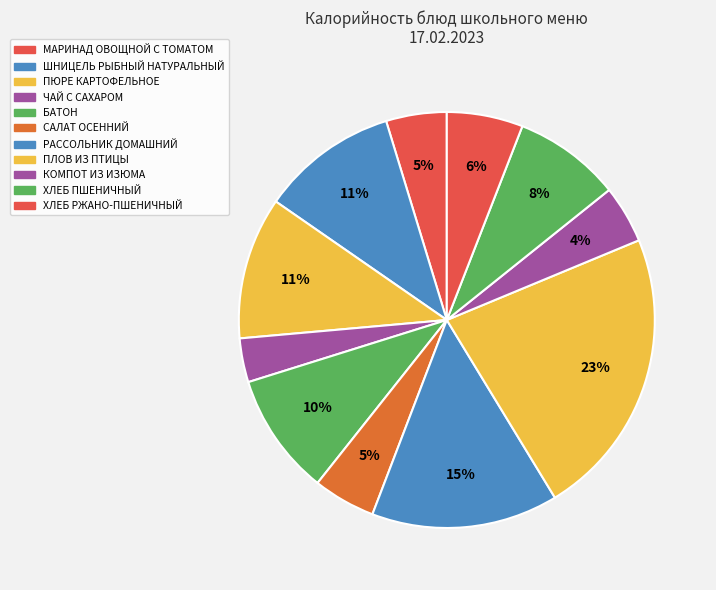

Is it true that ХЛЕБ ПШЕНИЧНЫЙ is 8% of the pie?

True